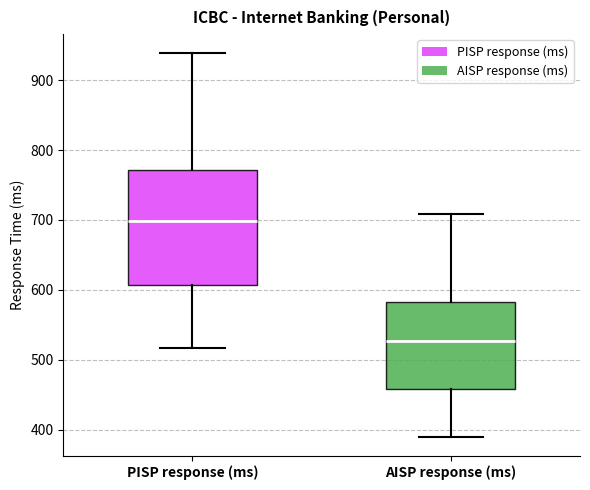

Reading left to right, transcribe this box plot: for each box, give where its median line is, the range the box spans, and where its two whiskers end, as read against the y-axis. The values are not printed on the chart, so give them approximately, as read against the axis.

PISP response (ms): median 700, box 610 to 770, whiskers 520 to 940
AISP response (ms): median 530, box 460 to 580, whiskers 390 to 710